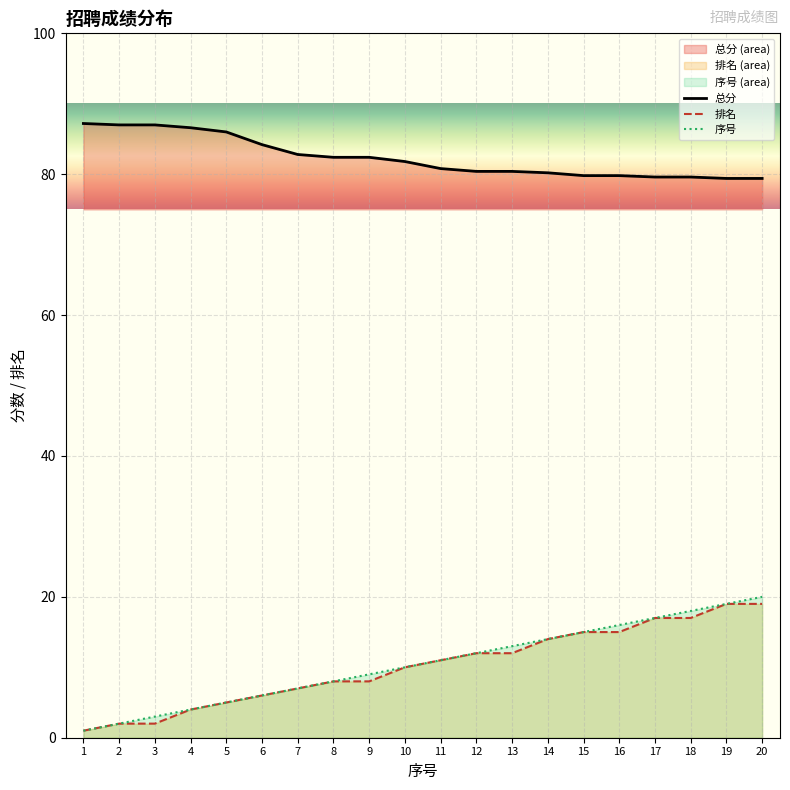

Read the 序号 value at 15.

15.0